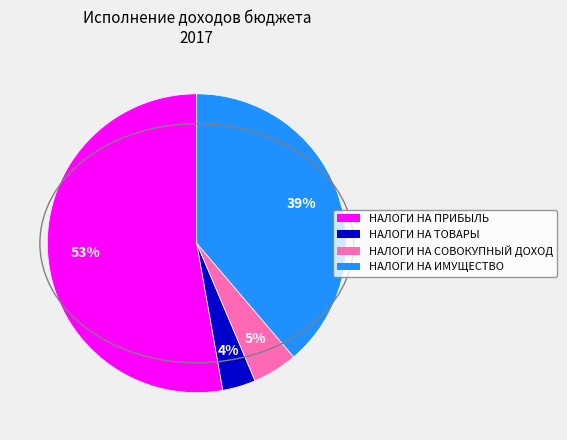

To the nearest percent, what is the difference between the largest and smallest slice percentages?

49%